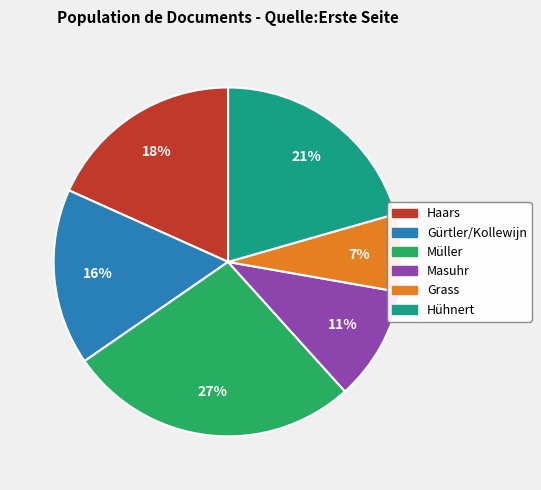

To the nearest percent, what is the average slice percentage?

17%